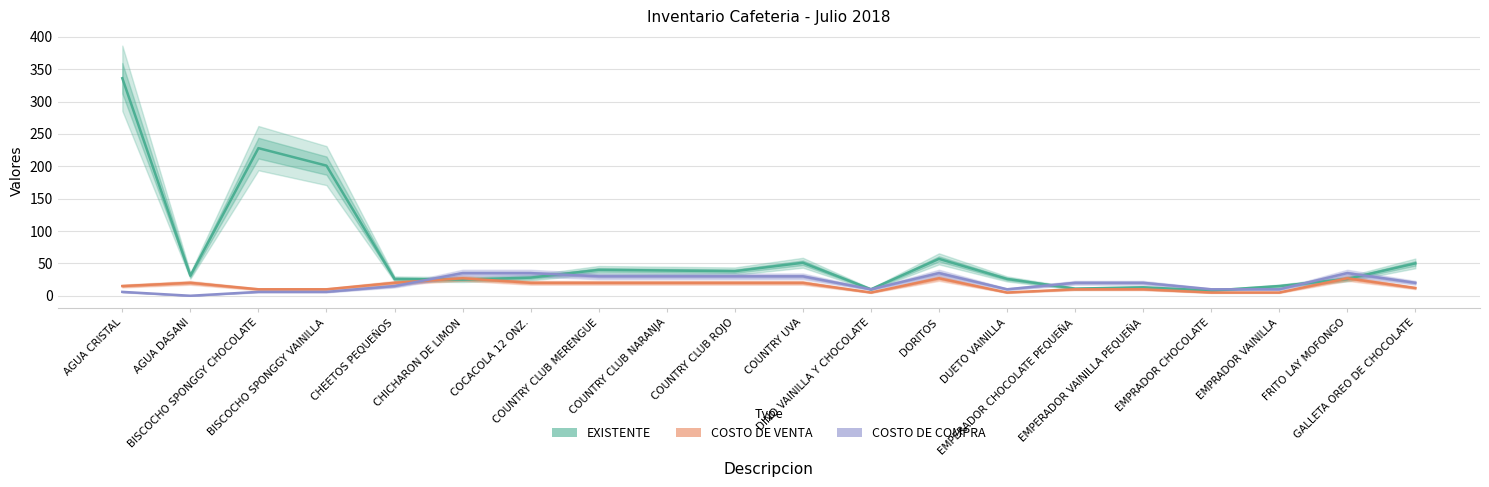

Is it true that EXISTENTE equals 11 at GALLETA OREO DE CHOCOLATE?

False